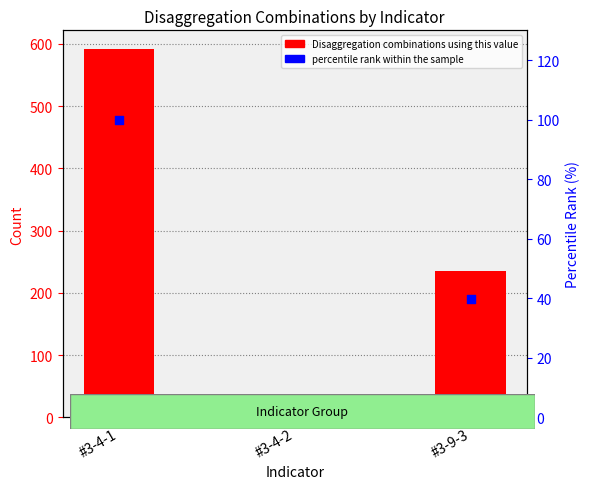

Which series contains the highest Y value?

Disaggregation combinations using this value